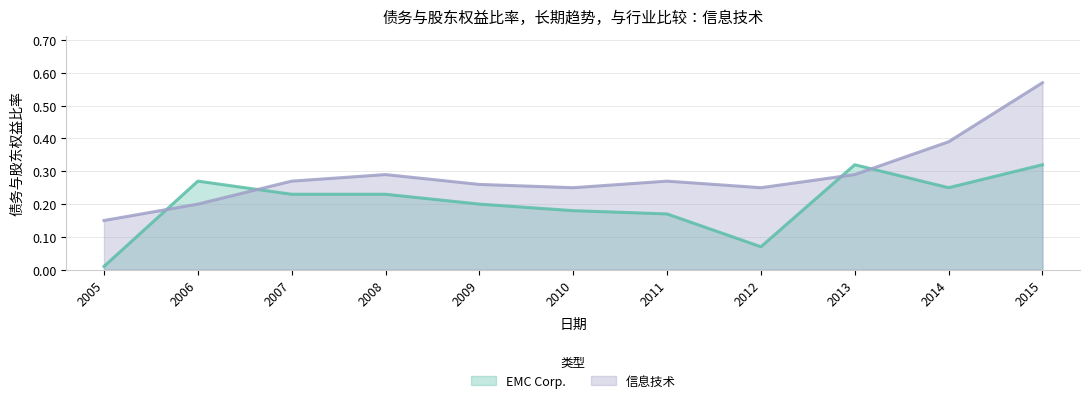

What is the value of the 信息技术 point at the 7th from the left?

0.3